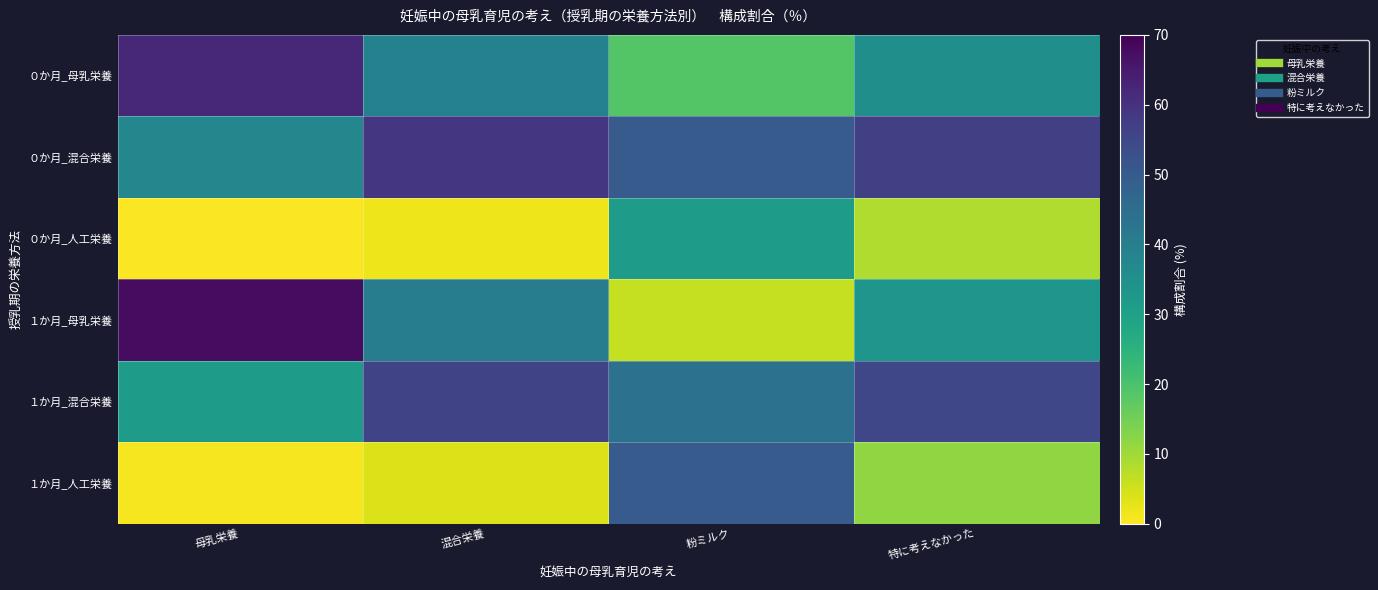

Between 特に考えなかった and 混合栄養, which is larger?

混合栄養